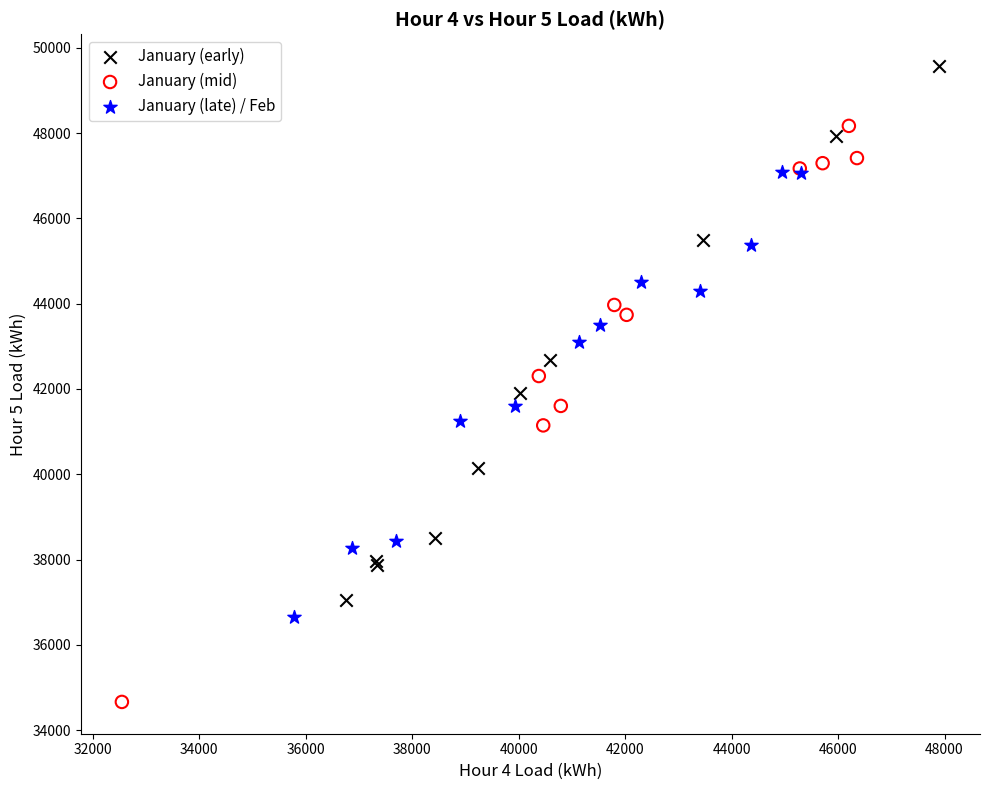

Which series reaches the minimum Y coordinate?

January (mid)